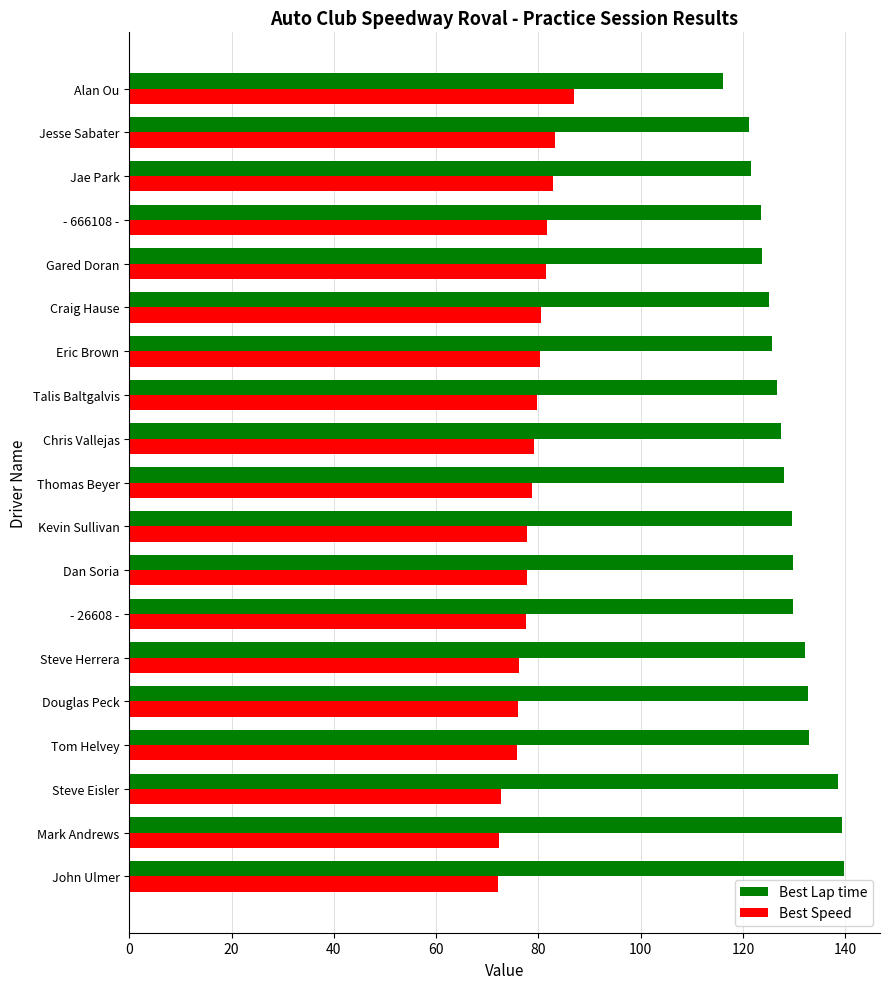

Rank the series at - 666108 - from highest to lowest value.

Best Lap time, Best Speed